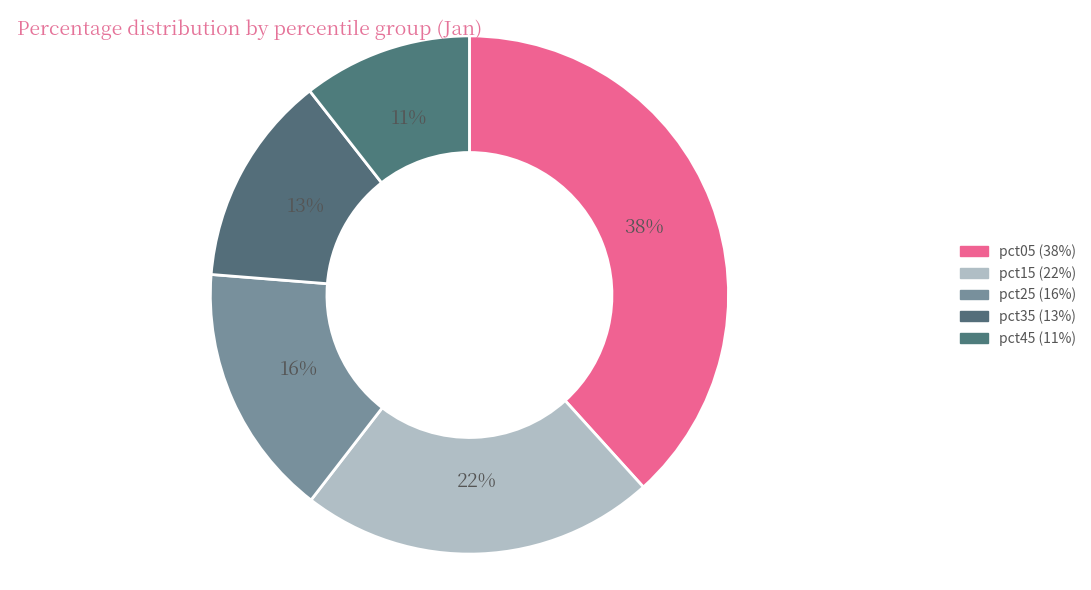

How many slices are in this pie chart?

5